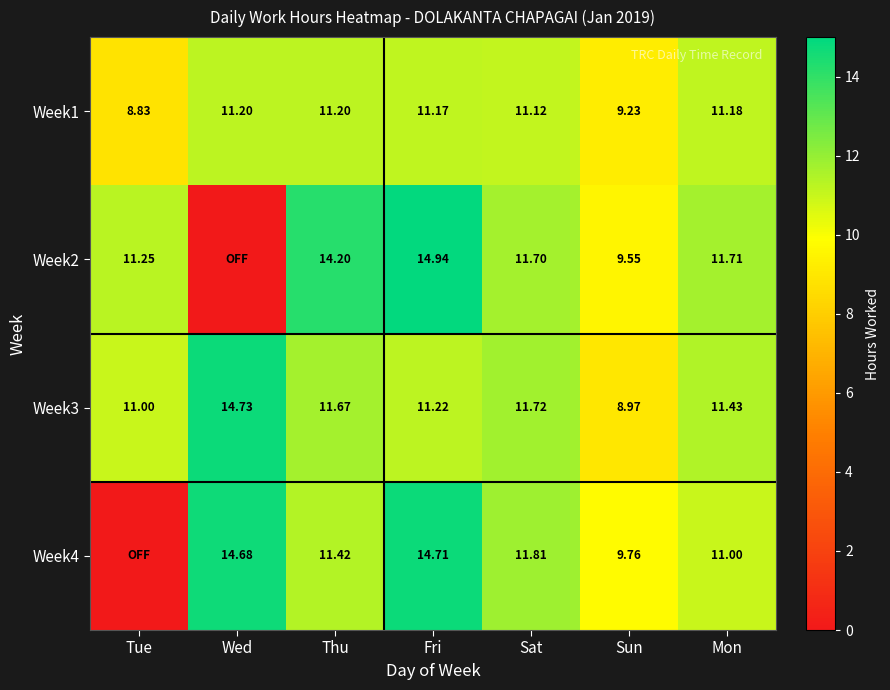

Is the value of Week4 at Fri greater than the value of Week3 at Fri?

Yes